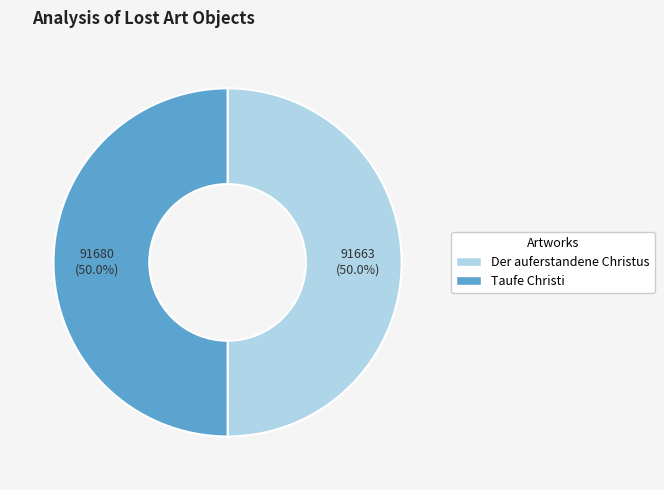

Combined, do Taufe Christi and Der auferstandene Christus account for over 50%?

Yes